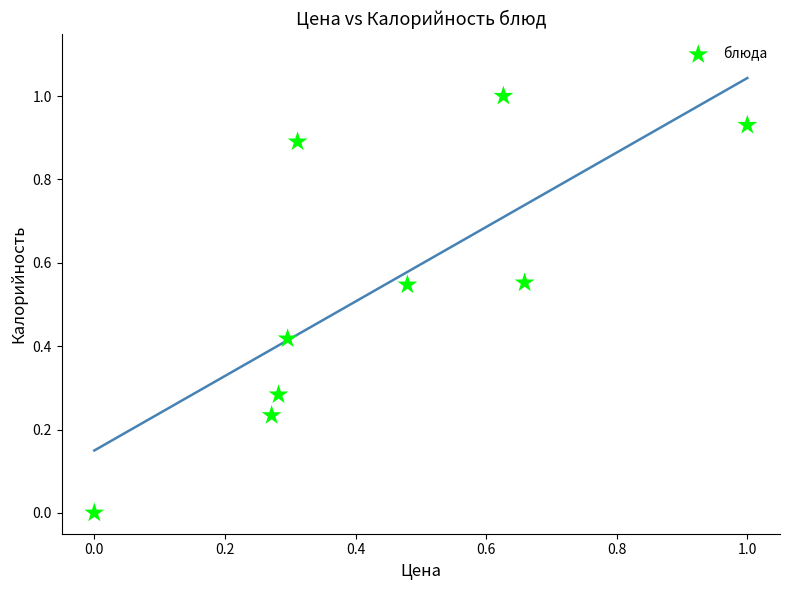

What is the range of Y values (max minus min)?

1.0